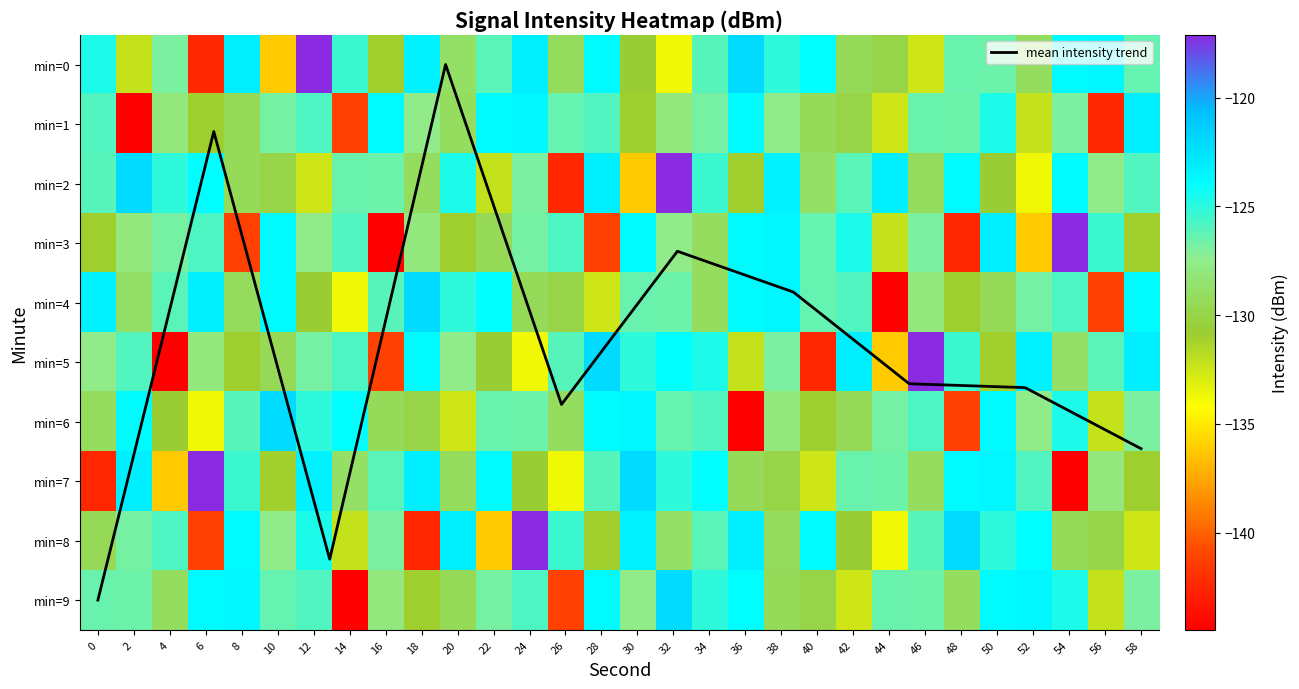

What value does the 9 series have at 2?

-126.6